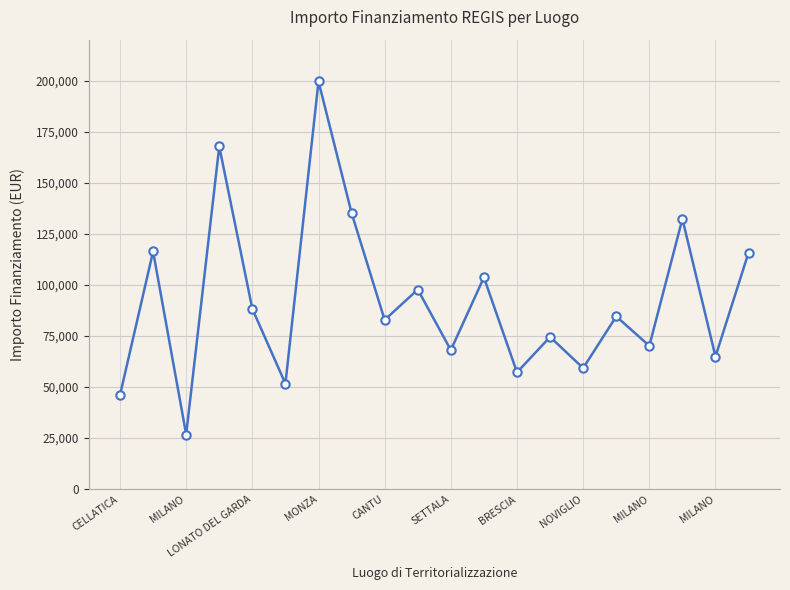

What is the smallest value displayed?

26730.0